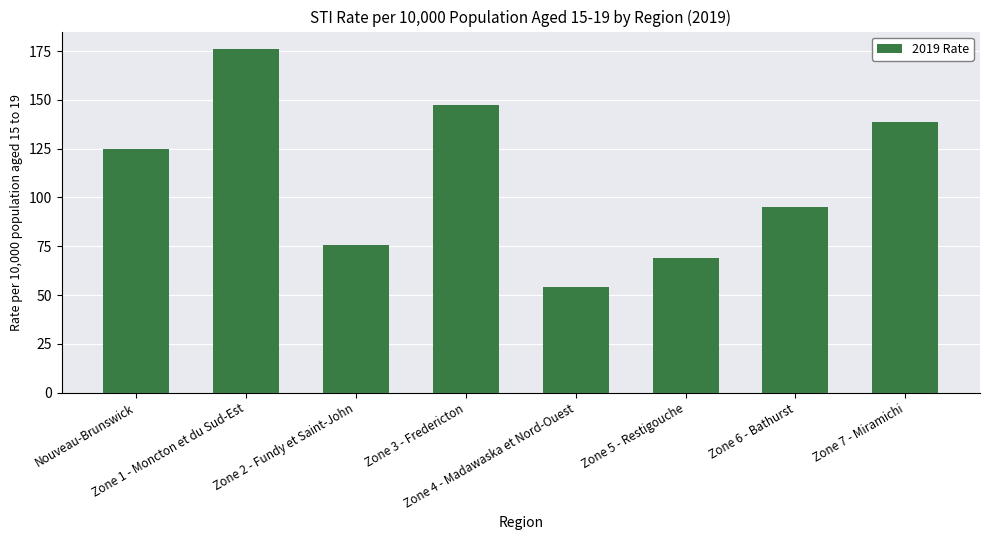

Reading left to right, transcribe all the data shown in this chart.

125.0	176.2	75.6	147.6	54.3	68.8	95.1	138.9